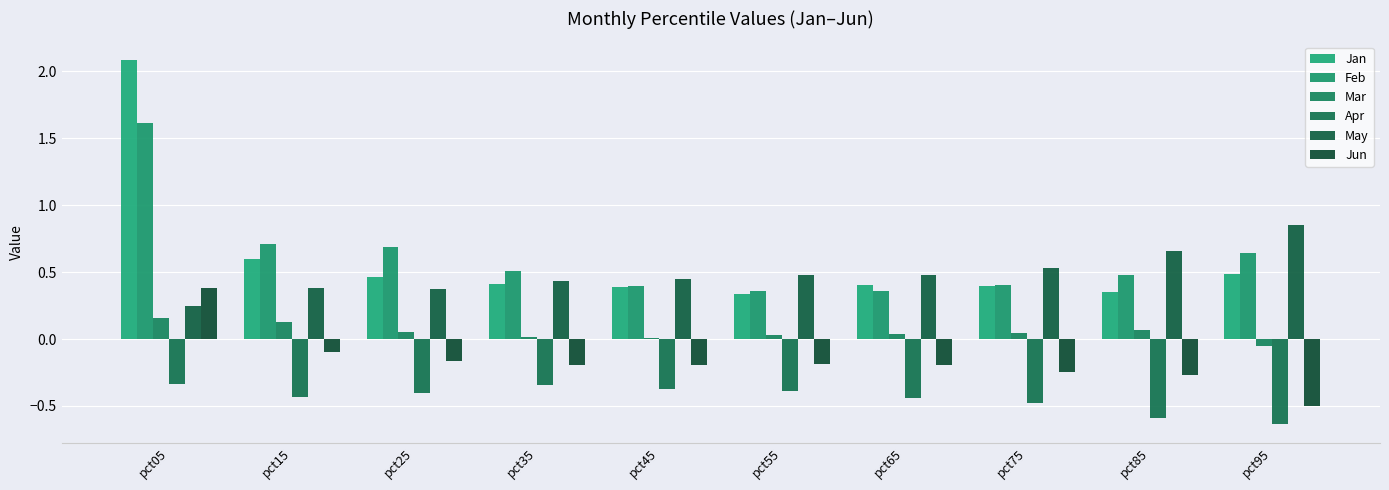

Are the bars horizontal?

No